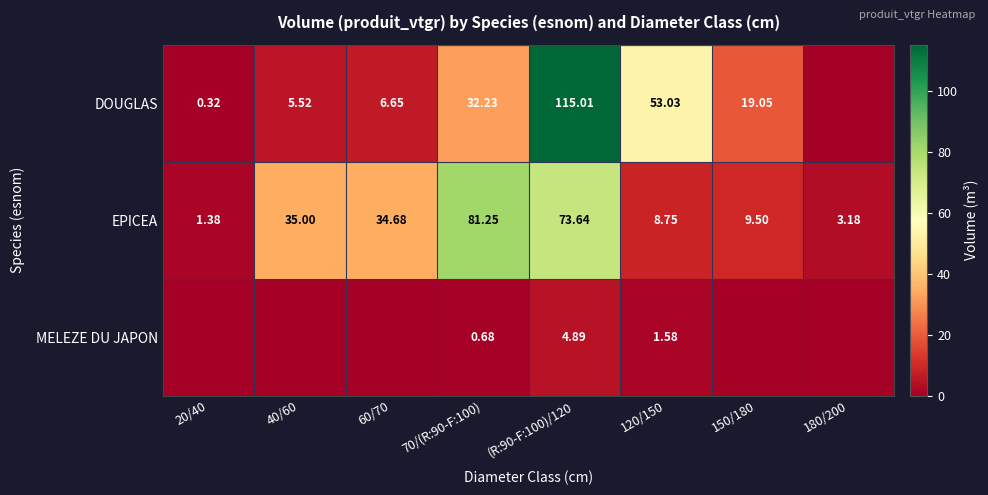

List the labels in order of EPICEA value, smallest first.

20/40, 180/200, 120/150, 150/180, 60/70, 40/60, (R:90-F:100)/120, 70/(R:90-F:100)